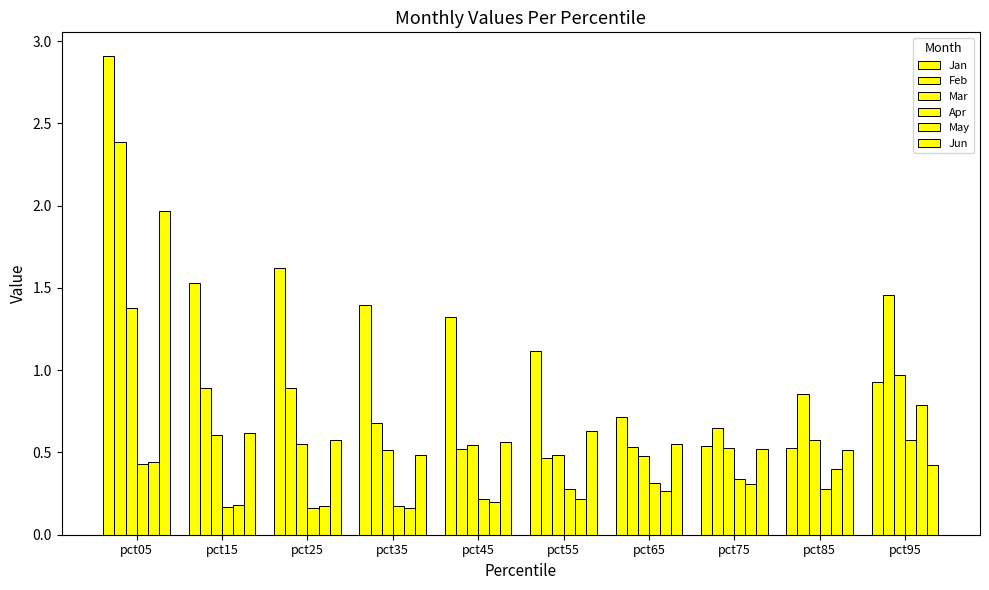

Which category has the lowest value across all series?

pct25